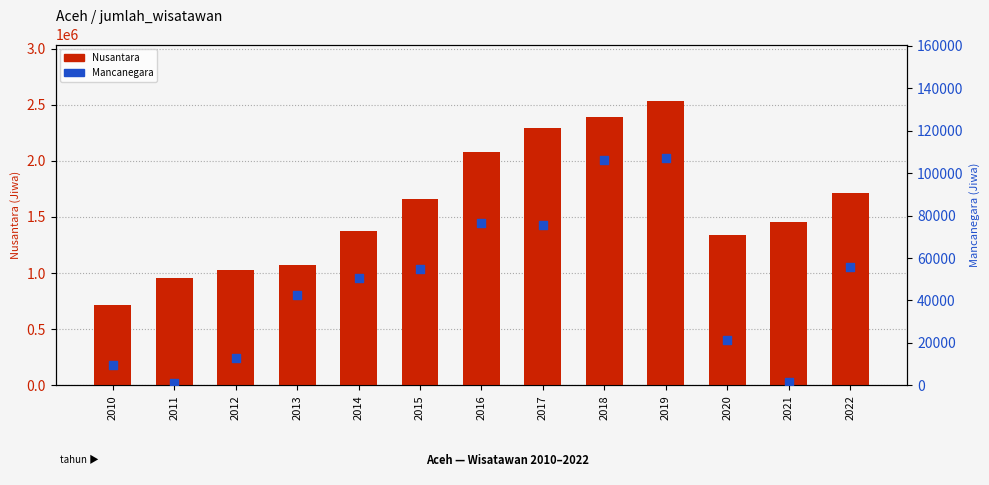

At which category is the sum across all series the highest?

2019